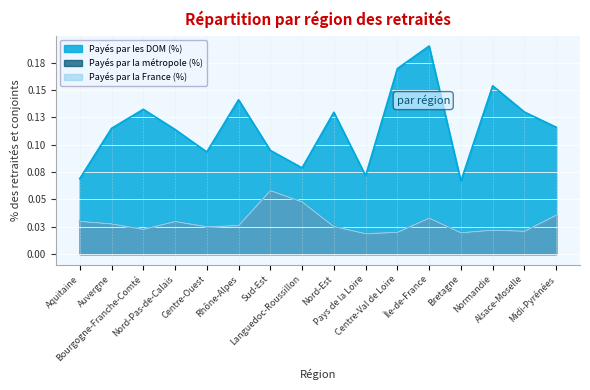

Which label corresponds to the smallest value in the chart?

Pays de la Loire